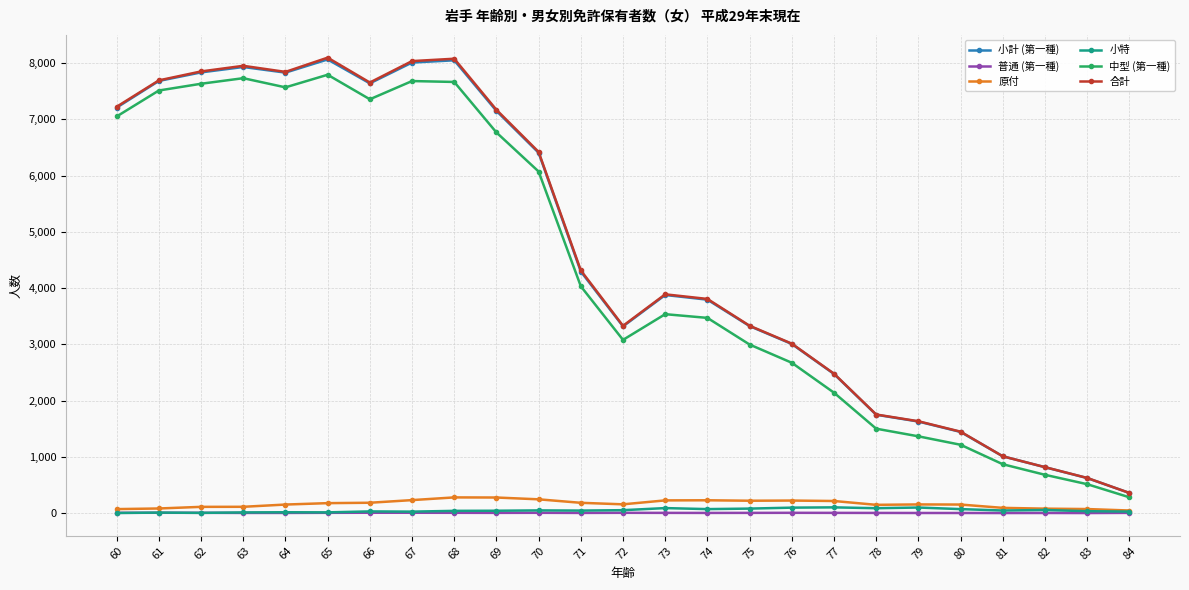

At which category does 小計 (第一種) reach its first local peak?

63